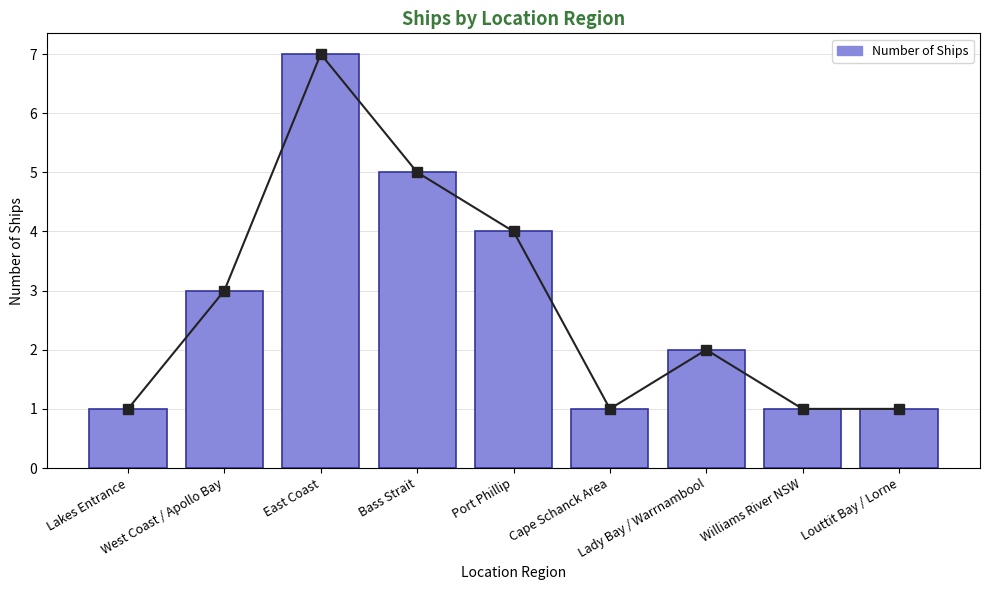

Reading right to left, list all the values displayed in this chart.

Trend: Louttit Bay / Lorne=1	Williams River NSW=1	Lady Bay / Warrnambool=2	Cape Schanck Area=1	Port Phillip=4	Bass Strait=5	East Coast=7	West Coast / Apollo Bay=3	Lakes Entrance=1
Number of Ships: Louttit Bay / Lorne=1	Williams River NSW=1	Lady Bay / Warrnambool=2	Cape Schanck Area=1	Port Phillip=4	Bass Strait=5	East Coast=7	West Coast / Apollo Bay=3	Lakes Entrance=1